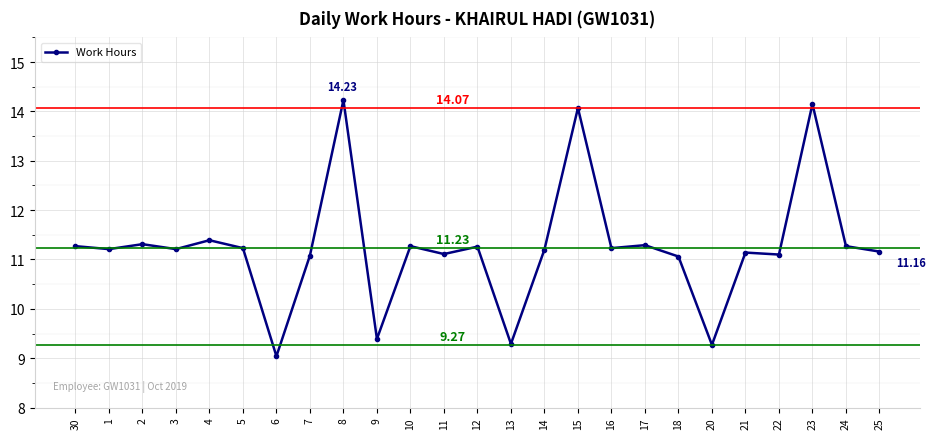

What is the minimum value shown in the chart?

9.0